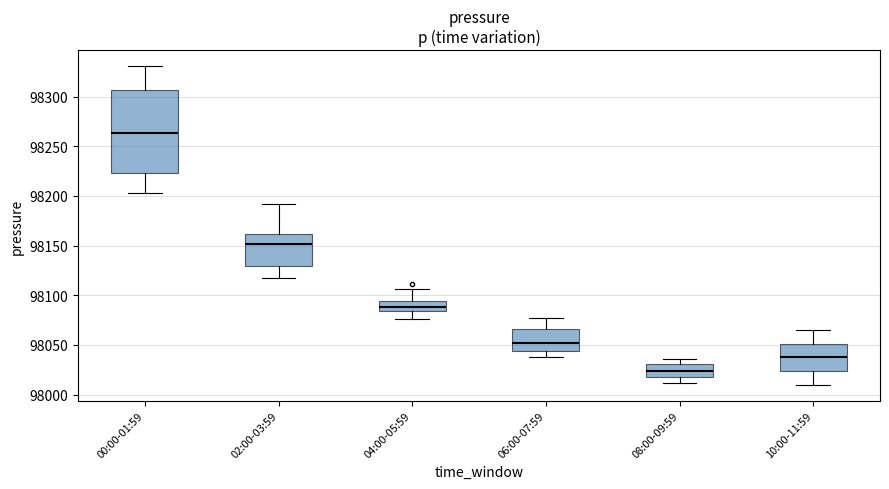

Reading left to right, read every box against the y-axis: the position of its median line, the range the box covers, and the ends of its whiskers. The values are not printed on the chart, so give them approximately, as read against the axis.

00:00-01:59: median 98265, box 98225 to 98305, whiskers 98205 to 98330
02:00-03:59: median 98150, box 98130 to 98160, whiskers 98115 to 98190
04:00-05:59: median 98090, box 98085 to 98095, whiskers 98075 to 98105
06:00-07:59: median 98055, box 98045 to 98065, whiskers 98040 to 98075
08:00-09:59: median 98025, box 98020 to 98030, whiskers 98010 to 98035
10:00-11:59: median 98040, box 98025 to 98050, whiskers 98010 to 98065